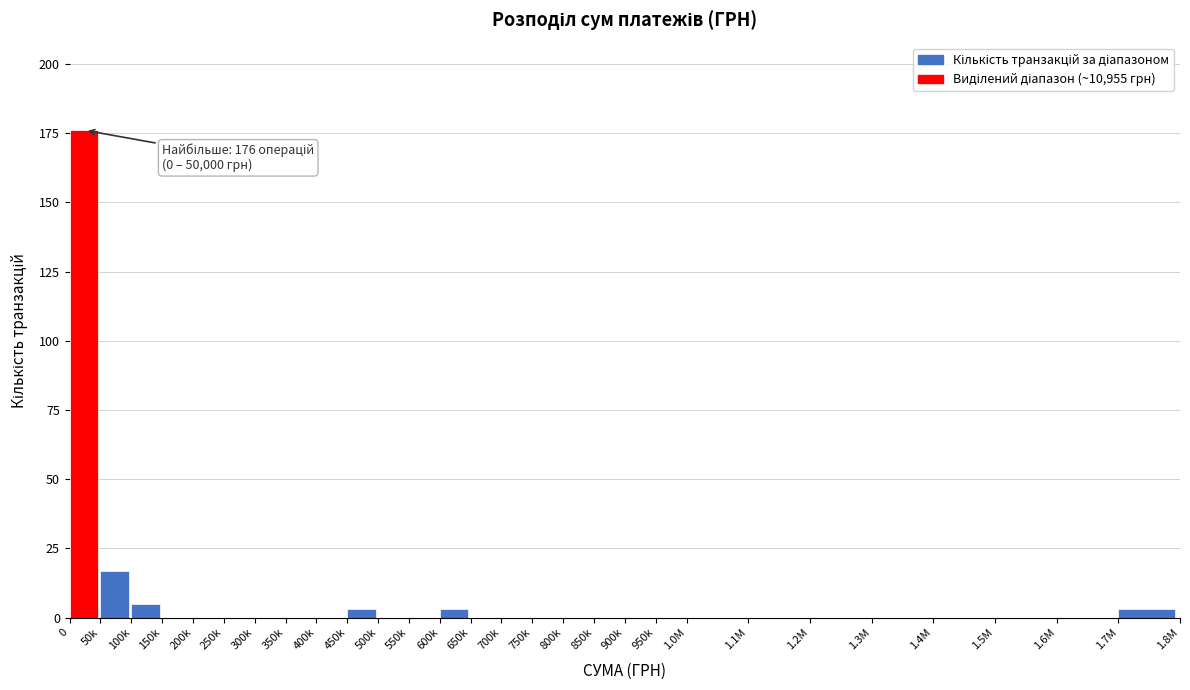

Reading left to right, transcribe all the data shown in this chart.

0=176	50k=17	100k=5	150k=0	200k=0	250k=0	300k=0	350k=0	400k=0	450k=3	500k=0	550k=0	600k=3	650k=0	700k=0	750k=0	800k=0	850k=0	900k=0	950k=0	1.0M=0	1.1M=0	1.2M=0	1.3M=0	1.4M=0	1.5M=0	1.6M=0	1.7M=3